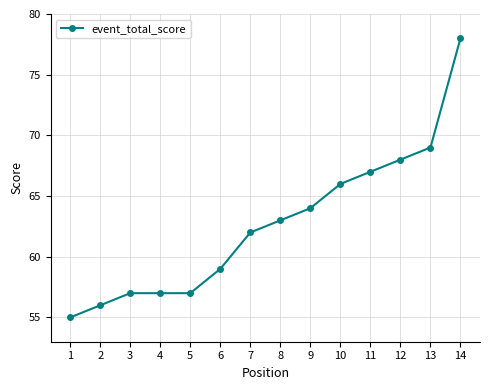

What is the difference between the values at 13 and 1?

14